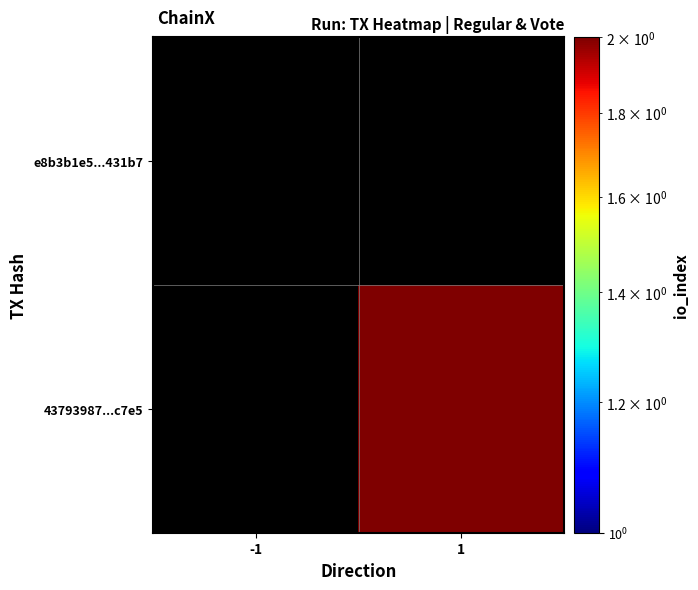

List the series in order of their overall mean, highest first.

e8b3b1e5...431b7, 43793987...c7e5